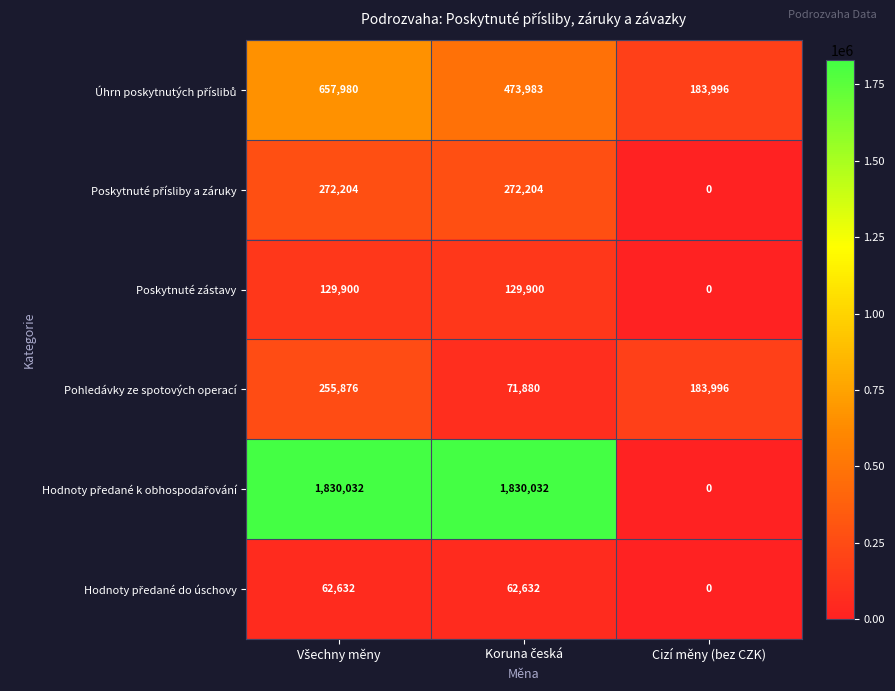

At which category does the chart reach its minimum across all series?

Cizí měny (bez CZK)